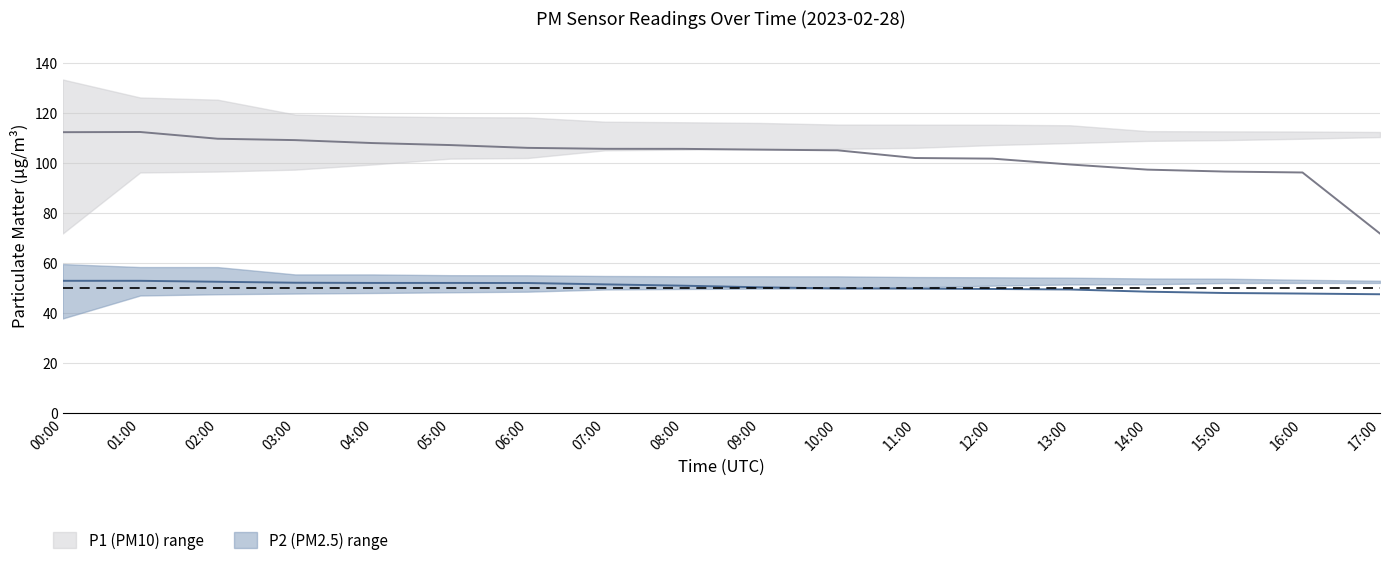

True or false: P2_mid and P1_upper intersect in this chart.

False